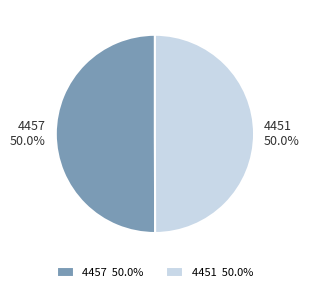

Is it true that 4451 is 50% of the pie?

True